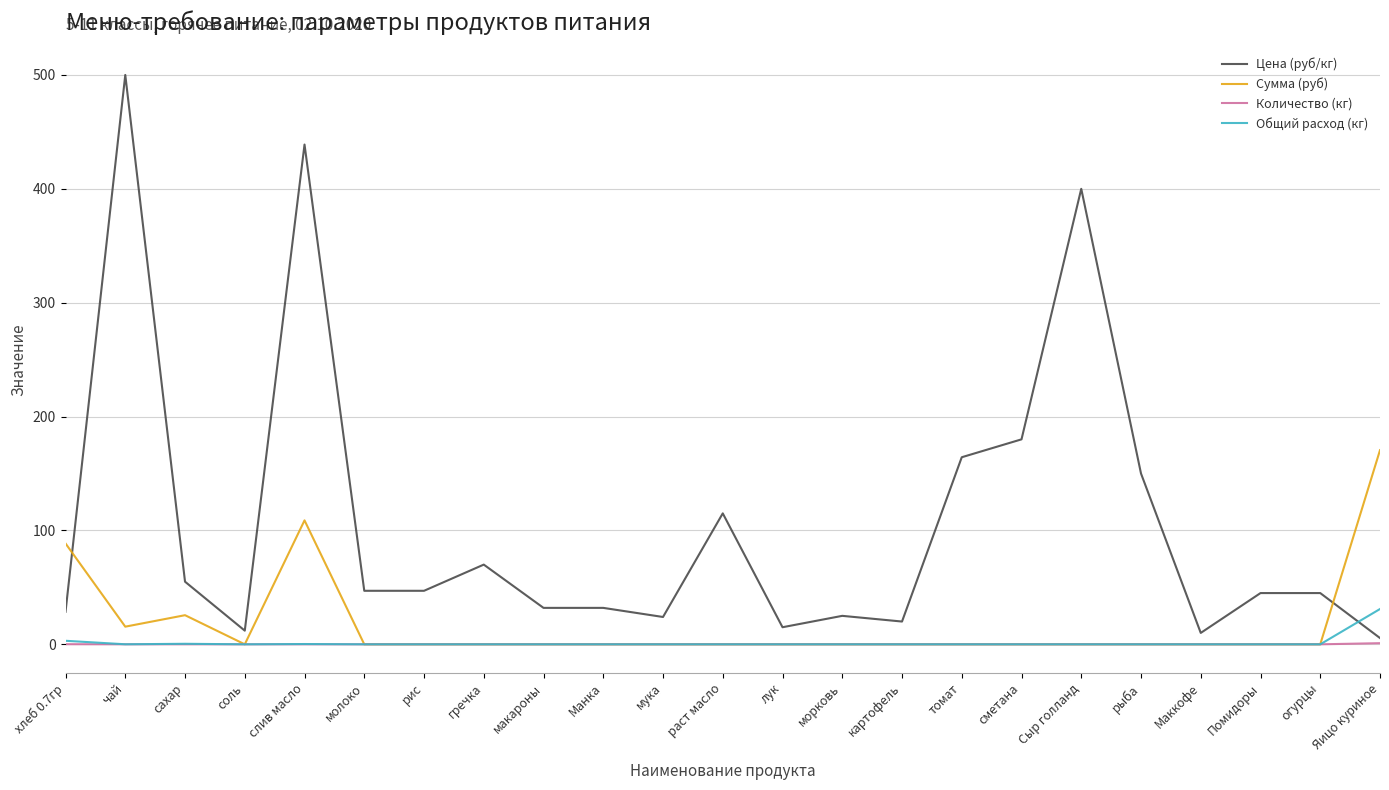

What position from the right is молоко?

18